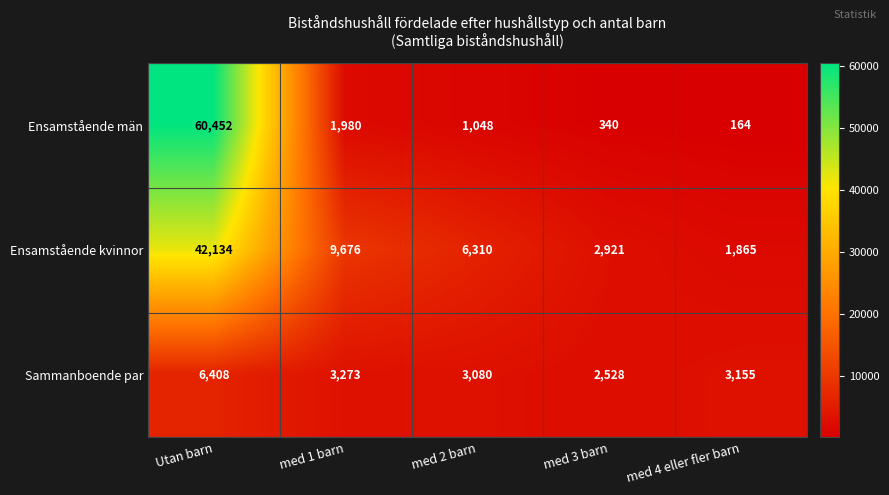

What is the difference between the maximum and second lowest values in the Ensamstående män series?

60112